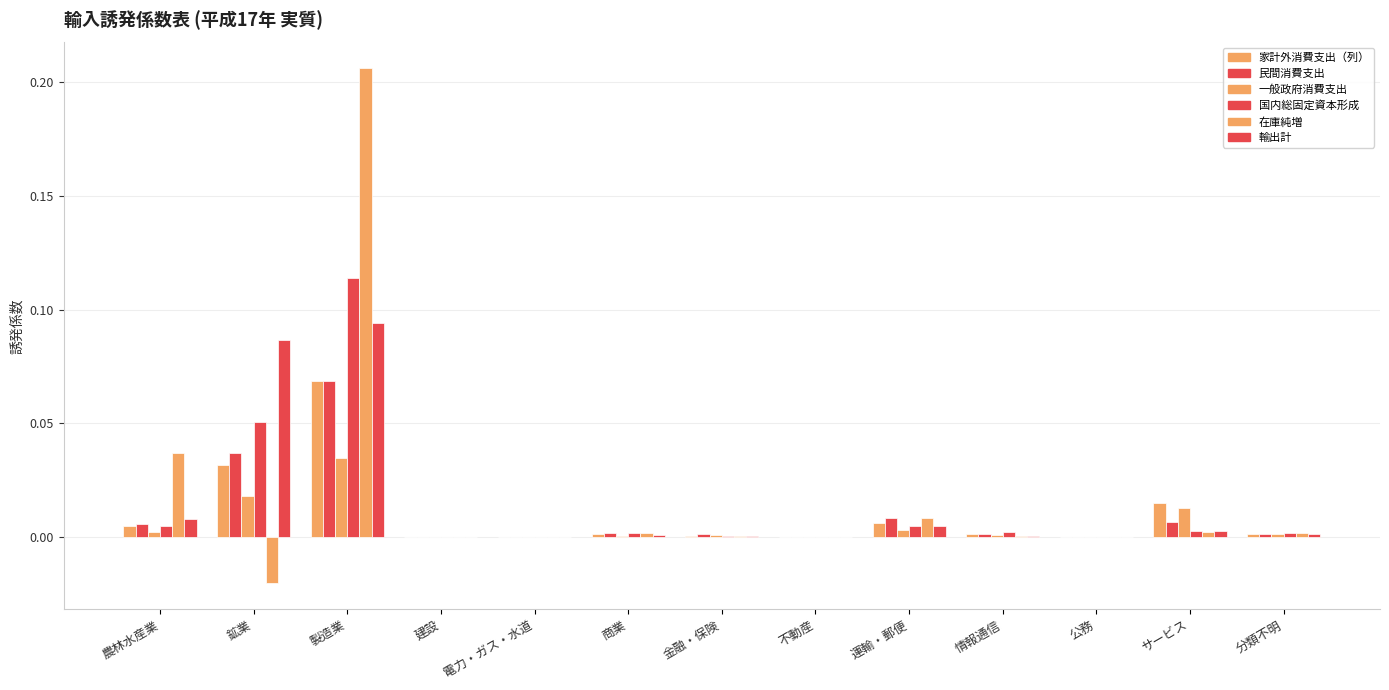

Reading left to right, extract all data points from this chart.

家計外消費支出（列）: 農林水産業=0.0	鉱業=0.0	製造業=0.1	建設=0.0	電力・ガス・水道=0.0	商業=0.0	金融・保険=0.0	不動産=0.0	運輸・郵便=0.0	情報通信=0.0	公務=0.0	サービス=0.0	分類不明=0.0
民間消費支出: 農林水産業=0.0	鉱業=0.0	製造業=0.1	建設=0.0	電力・ガス・水道=0.0	商業=0.0	金融・保険=0.0	不動産=0.0	運輸・郵便=0.0	情報通信=0.0	公務=0.0	サービス=0.0	分類不明=0.0
一般政府消費支出: 農林水産業=0.0	鉱業=0.0	製造業=0.0	建設=0.0	電力・ガス・水道=0.0	商業=0.0	金融・保険=0.0	不動産=0.0	運輸・郵便=0.0	情報通信=0.0	公務=0.0	サービス=0.0	分類不明=0.0
国内総固定資本形成: 農林水産業=0.0	鉱業=0.1	製造業=0.1	建設=0.0	電力・ガス・水道=0.0	商業=0.0	金融・保険=0.0	不動産=0.0	運輸・郵便=0.0	情報通信=0.0	公務=0.0	サービス=0.0	分類不明=0.0
在庫純増: 農林水産業=0.0	鉱業=-0.0	製造業=0.2	建設=0.0	電力・ガス・水道=0.0	商業=0.0	金融・保険=0.0	不動産=0.0	運輸・郵便=0.0	情報通信=0.0	公務=0.0	サービス=0.0	分類不明=0.0
輸出計: 農林水産業=0.0	鉱業=0.1	製造業=0.1	建設=0.0	電力・ガス・水道=0.0	商業=0.0	金融・保険=0.0	不動産=0.0	運輸・郵便=0.0	情報通信=0.0	公務=0.0	サービス=0.0	分類不明=0.0